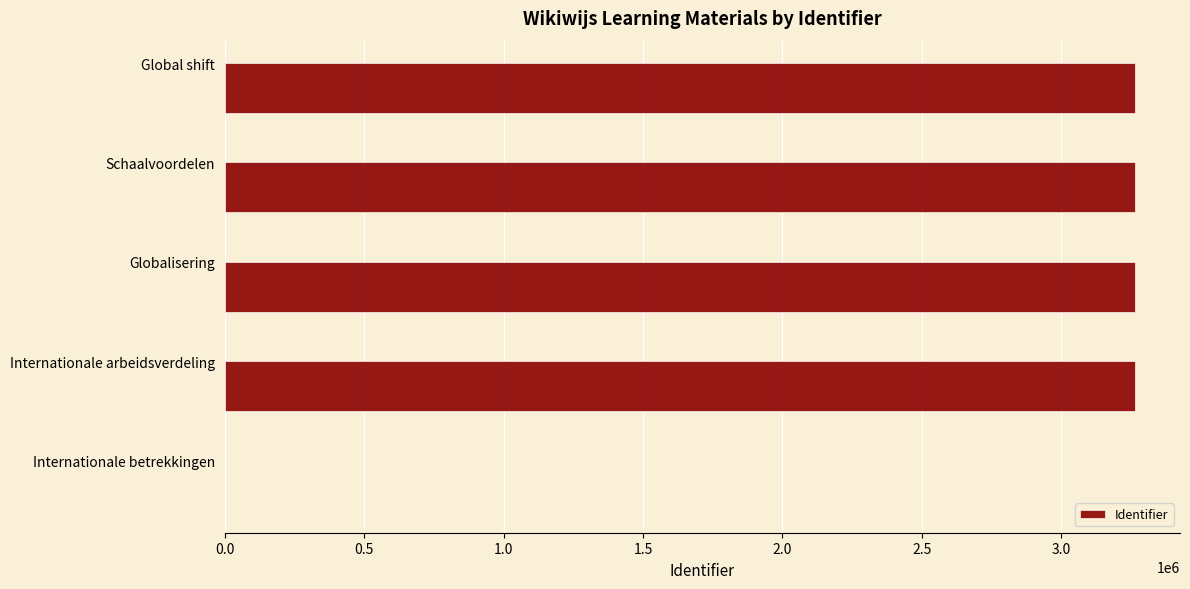

What is the average value?

2610675